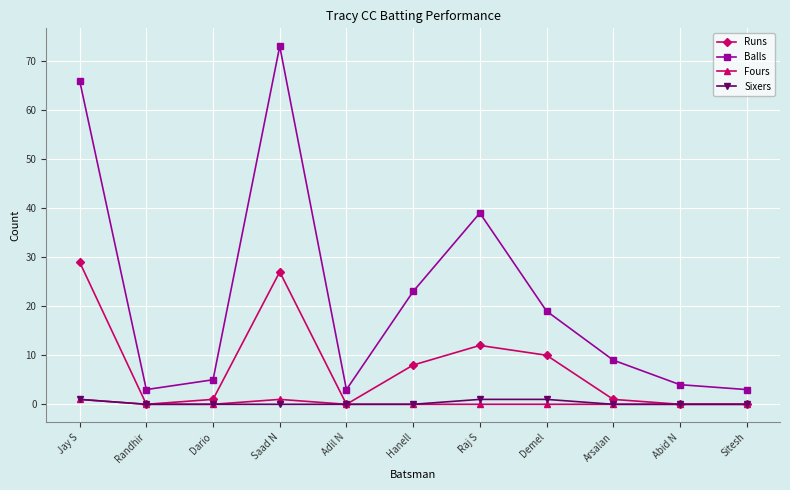

Reading right to left, list all the values displayed in this chart.

Runs: Sitesh=0	Abid N=0	Arsalan=1	Demel=10	Raj S=12	Hanell=8	Adil N=0	Saad N=27	Dario=1	Randhir=0	Jay S=29
Balls: Sitesh=3	Abid N=4	Arsalan=9	Demel=19	Raj S=39	Hanell=23	Adil N=3	Saad N=73	Dario=5	Randhir=3	Jay S=66
Fours: Sitesh=0	Abid N=0	Arsalan=0	Demel=0	Raj S=0	Hanell=0	Adil N=0	Saad N=1	Dario=0	Randhir=0	Jay S=1
Sixers: Sitesh=0	Abid N=0	Arsalan=0	Demel=1	Raj S=1	Hanell=0	Adil N=0	Saad N=0	Dario=0	Randhir=0	Jay S=1